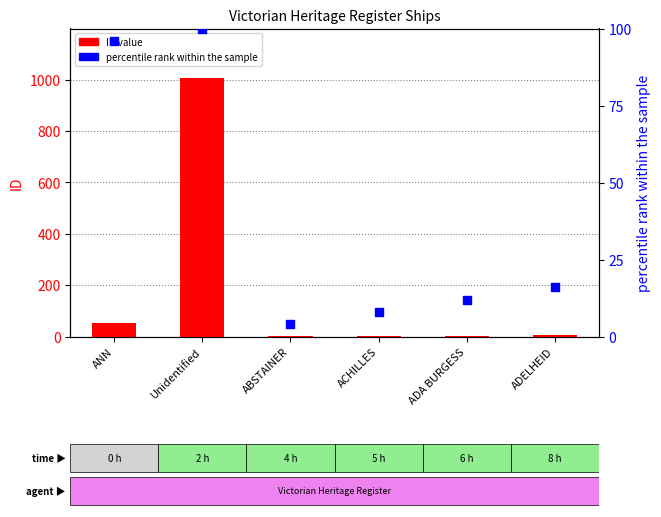

Which series has the widest spread of Y values?

ID value